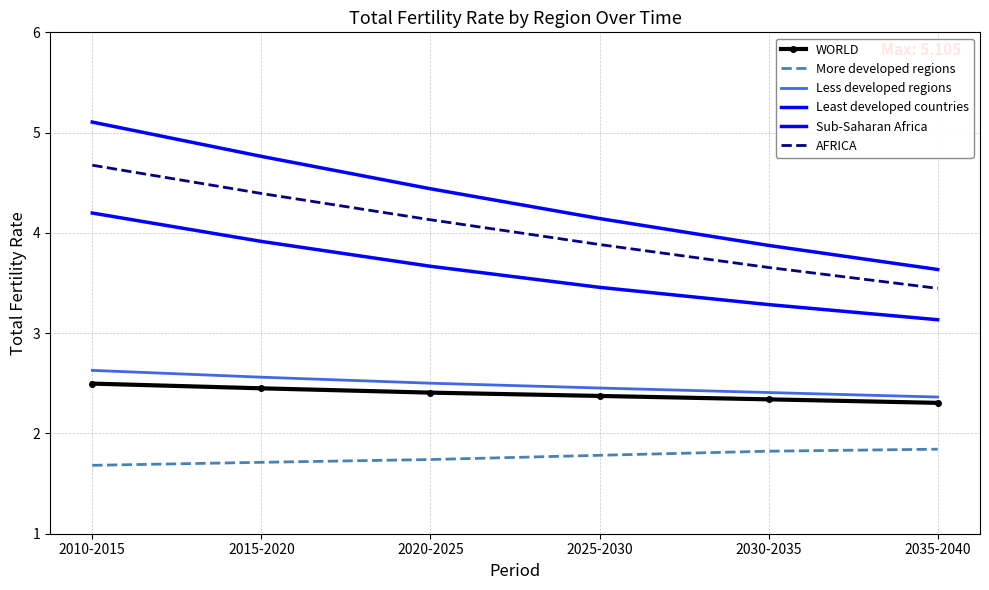

What is the label of the 1st point from the left?

2010-2015